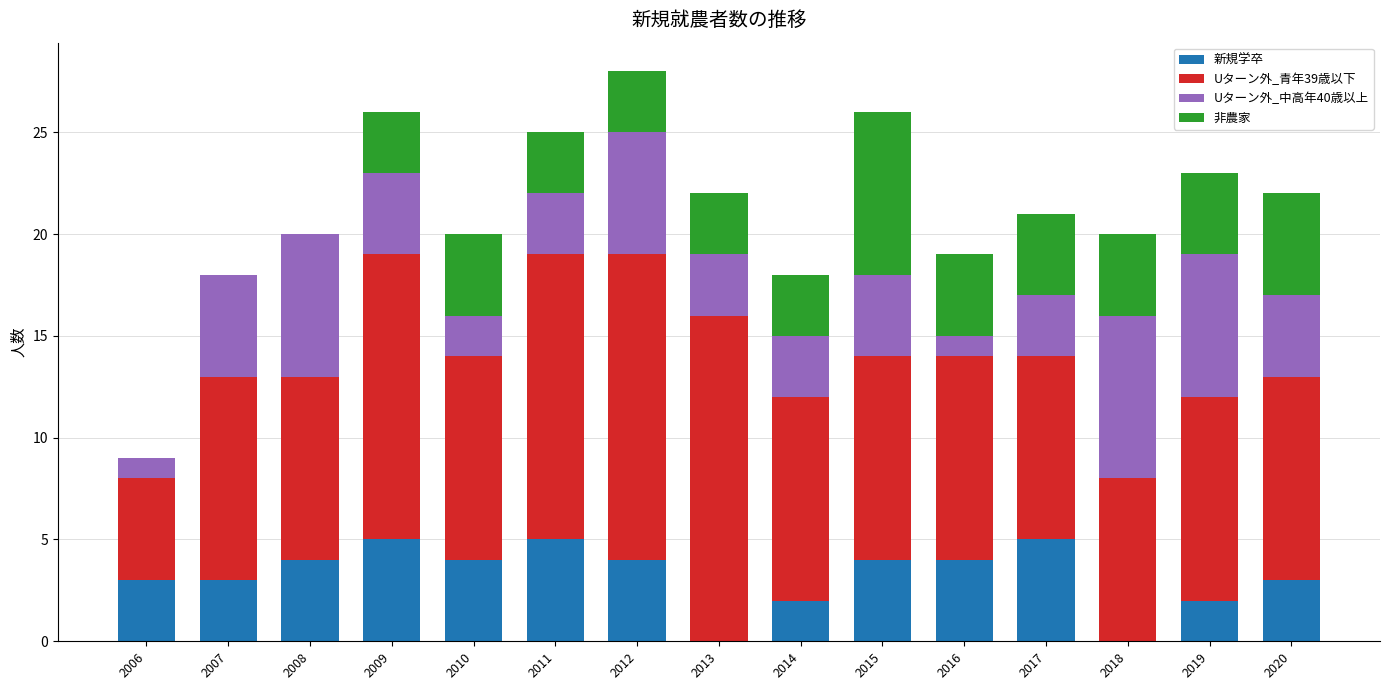

What is the maximum value for 新規学卒?

5